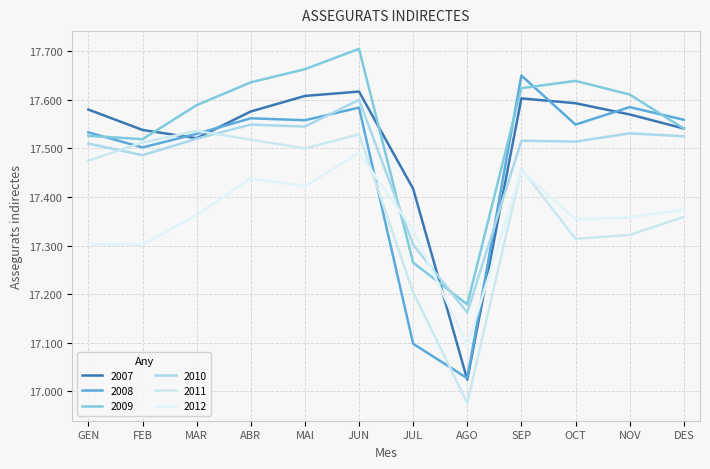

At which category does 2011 reach its first local valley?

MAI